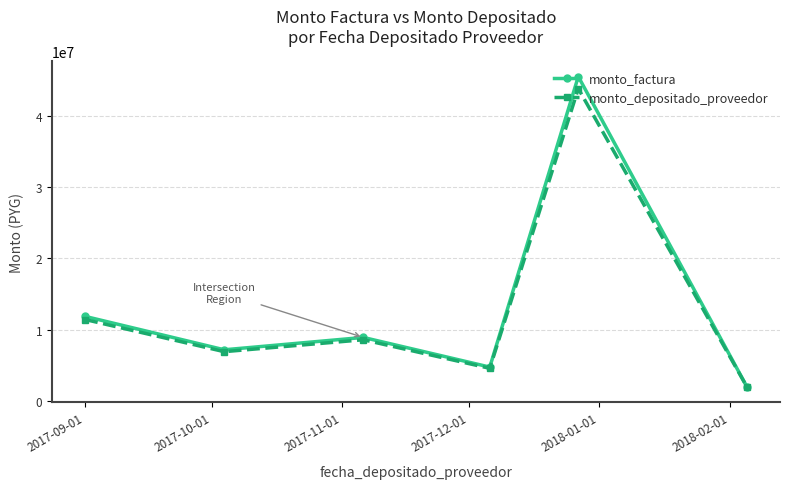

Does the chart display data point markers on the line(s)?

Yes